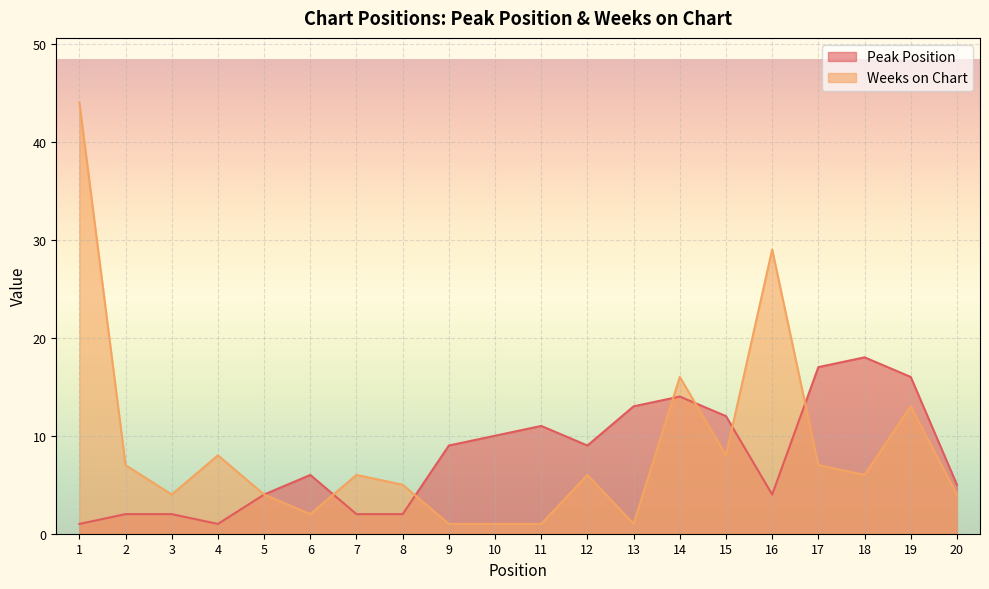

List the labels in order of Weeks on Chart value, smallest first.

9, 10, 11, 13, 6, 3, 5, 20, 8, 7, 12, 18, 2, 17, 4, 15, 19, 14, 16, 1